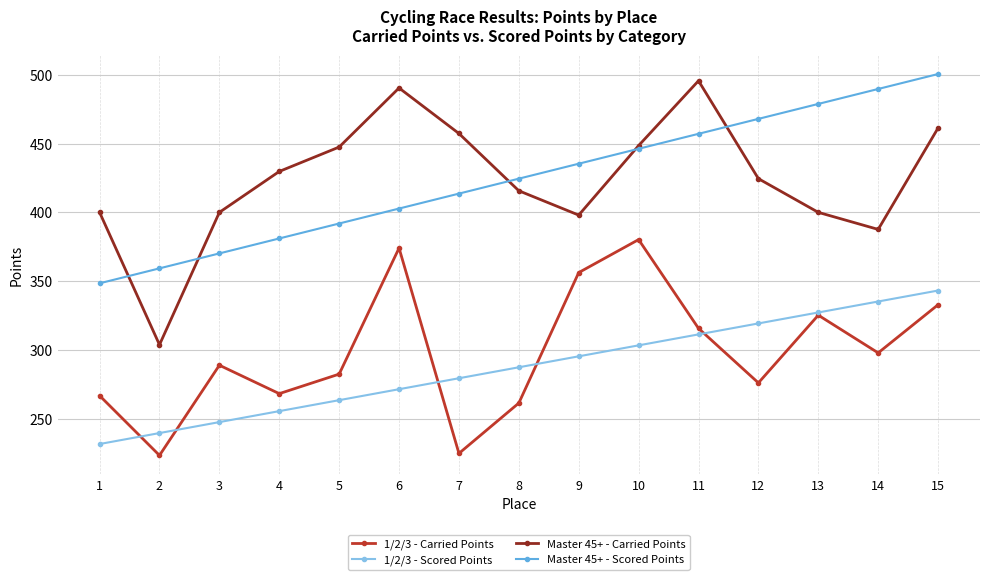

At which category is the sum across all series the highest?

15